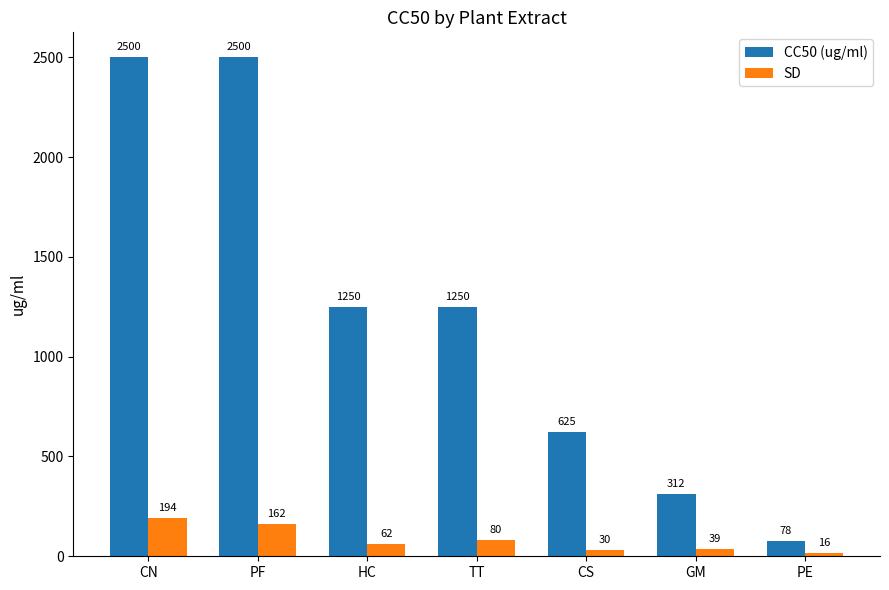

Where does the CC50 (ug/ml) series first go above 1250?

CN